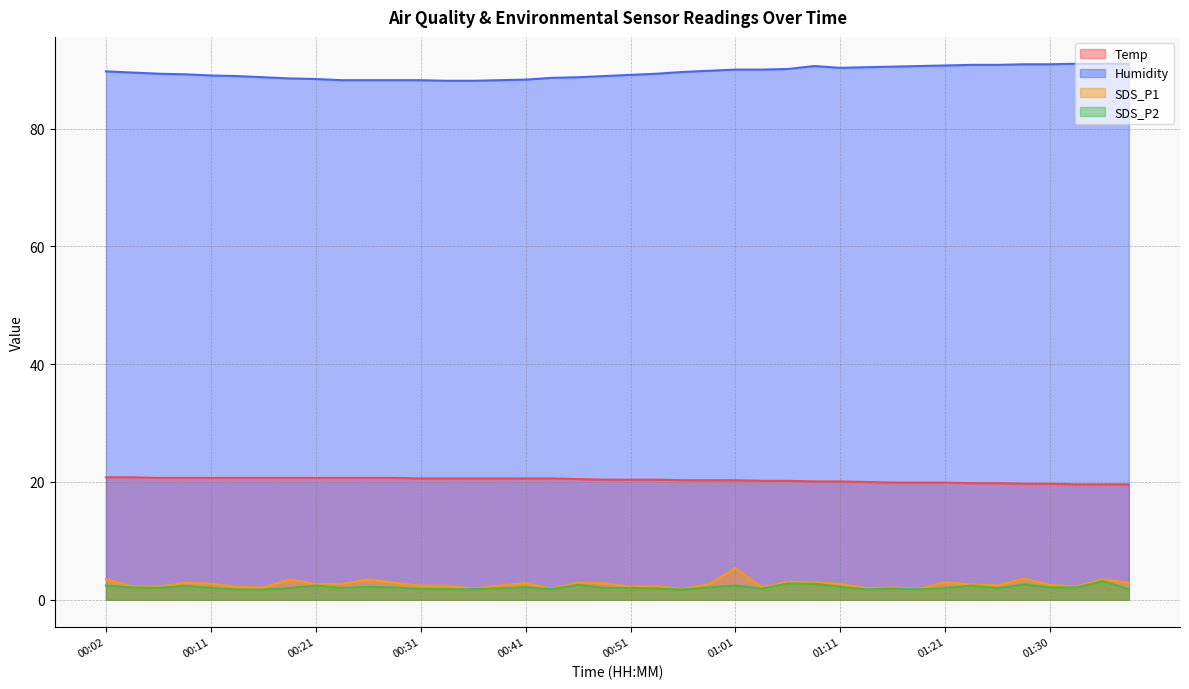

What is the sum of the Temp values at 00:28 and 00:24?

41.4